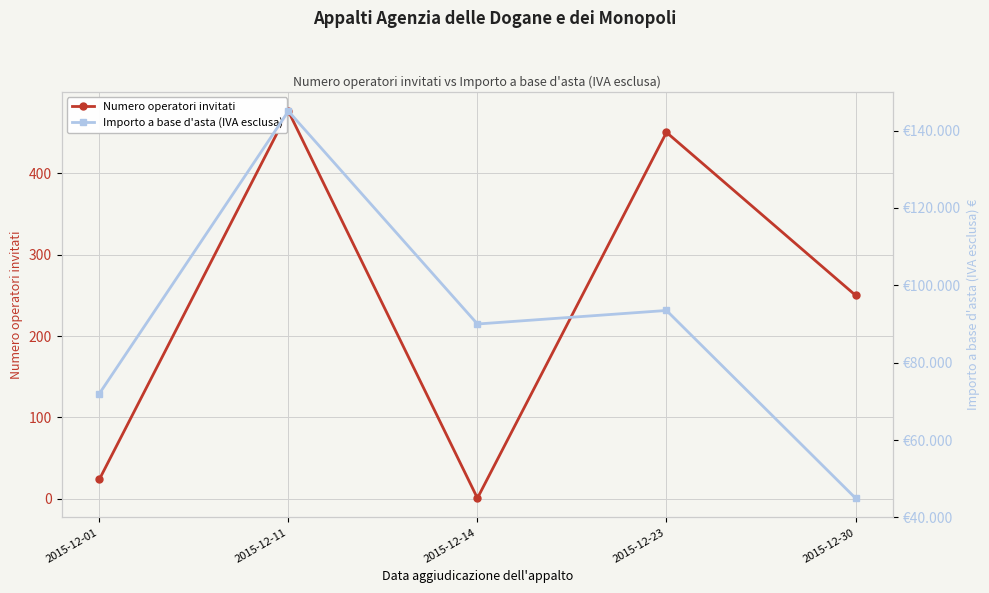

Count the number of categories in the chart.

5